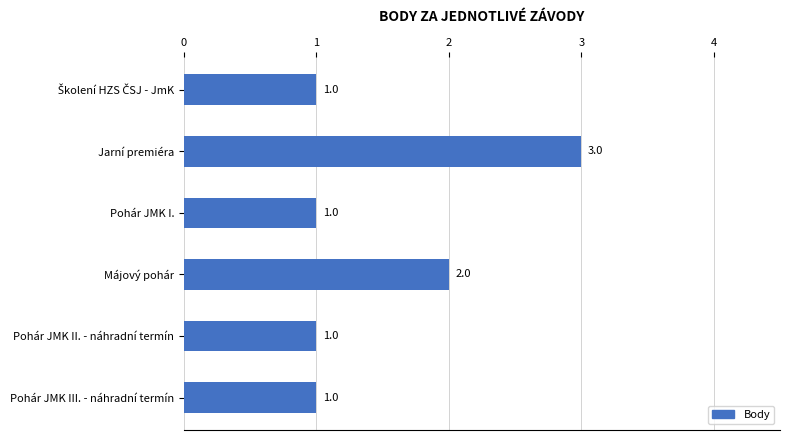

Reading bottom to top, list all the values displayed in this chart.

1	1	2	1	3	1